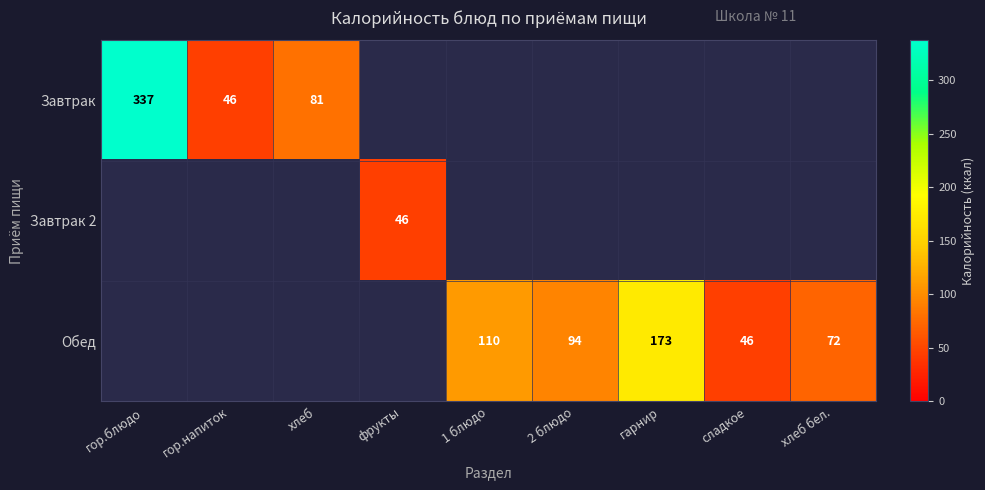

Which label corresponds to the smallest value in the chart?

гор.напиток